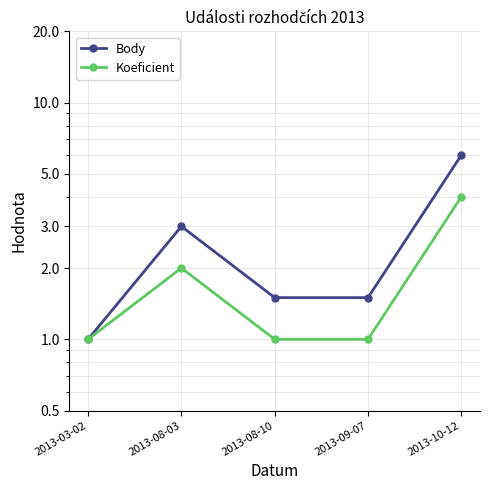

Is the value of Body at 2013-10-12 greater than the value of Koeficient at 2013-03-02?

Yes